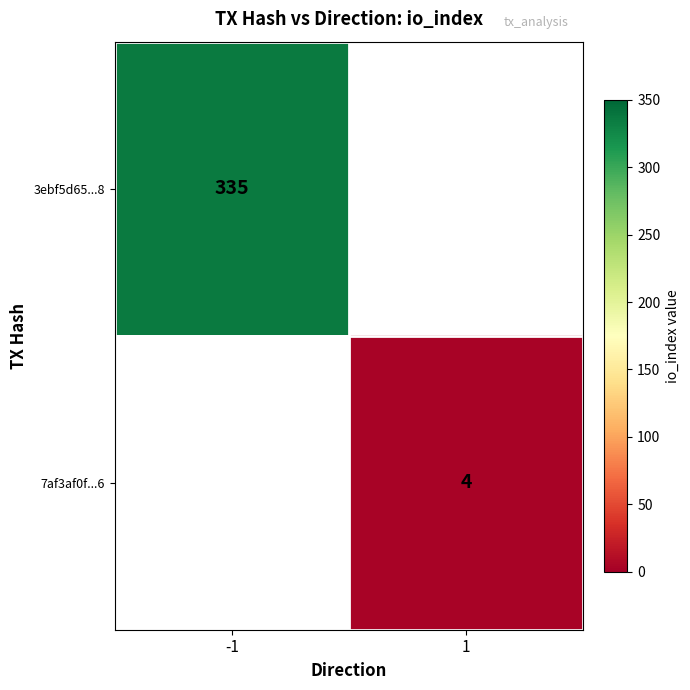

Is it true that 3ebf5d65...8 equals 335 at -1?

True